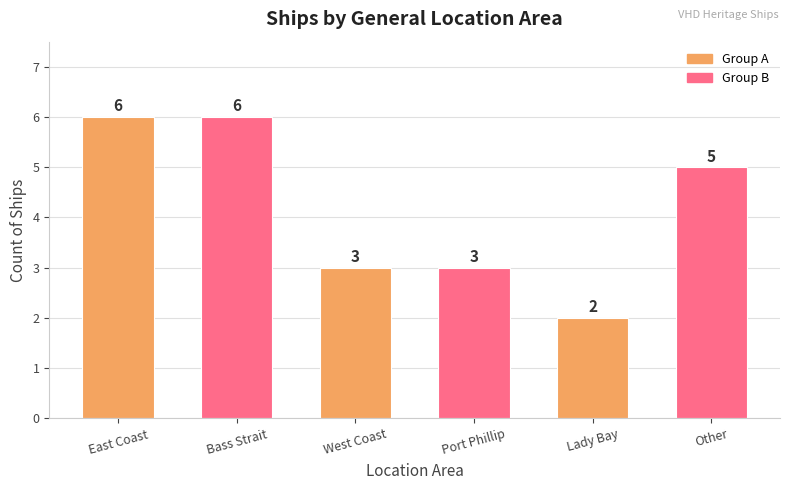

Count the values in the range 3 to 6.

5